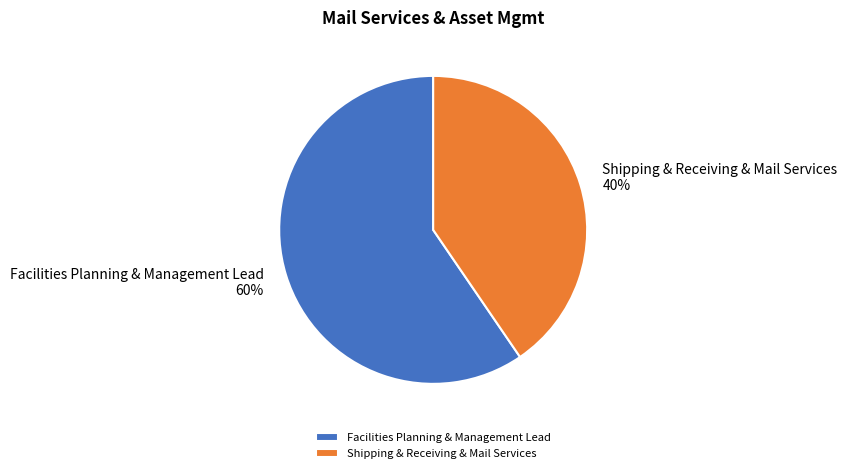

Do Shipping & Receiving & Mail Services and Facilities Planning & Management Lead together represent more than half of the pie?

Yes